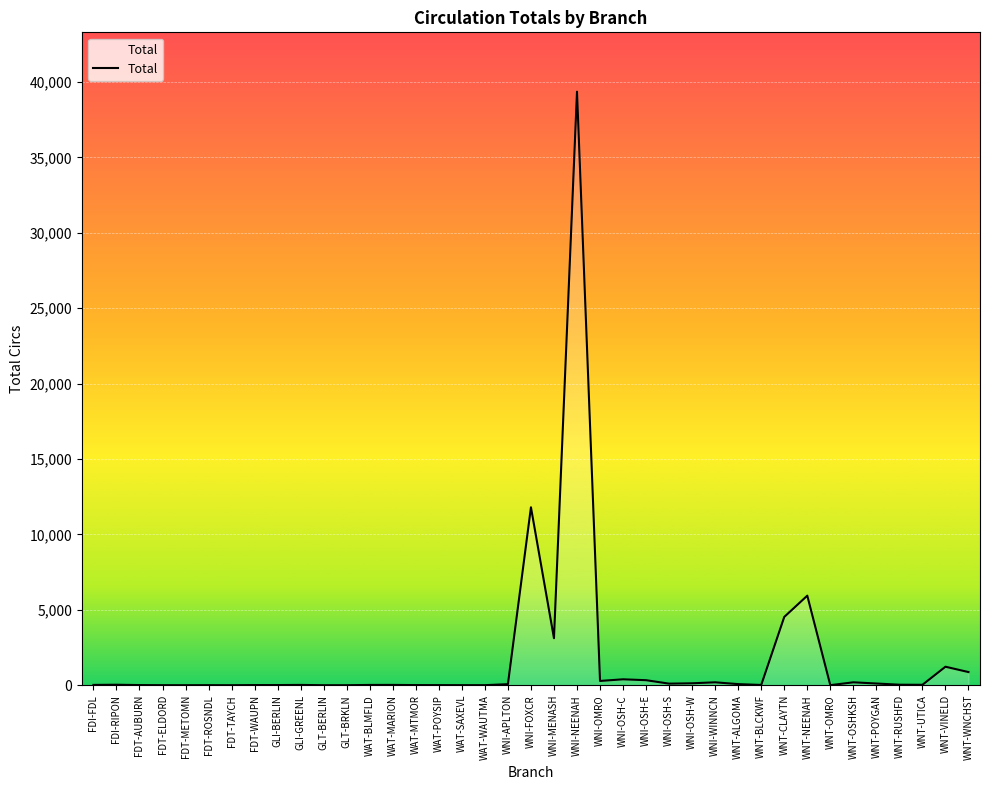

What is the approximate value at WAT-BLMFLD?

19